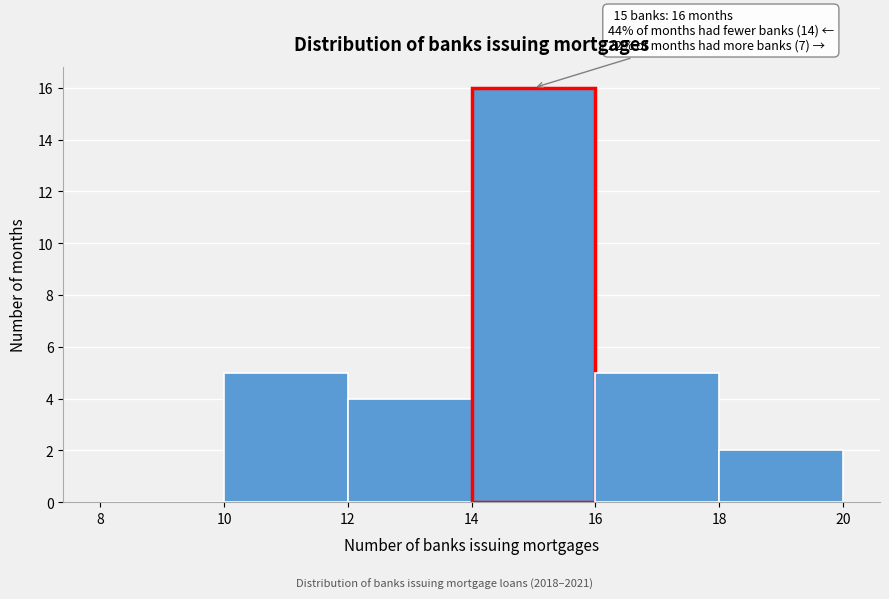

Over which range of the x-axis is the bar tallest?

14 to 16